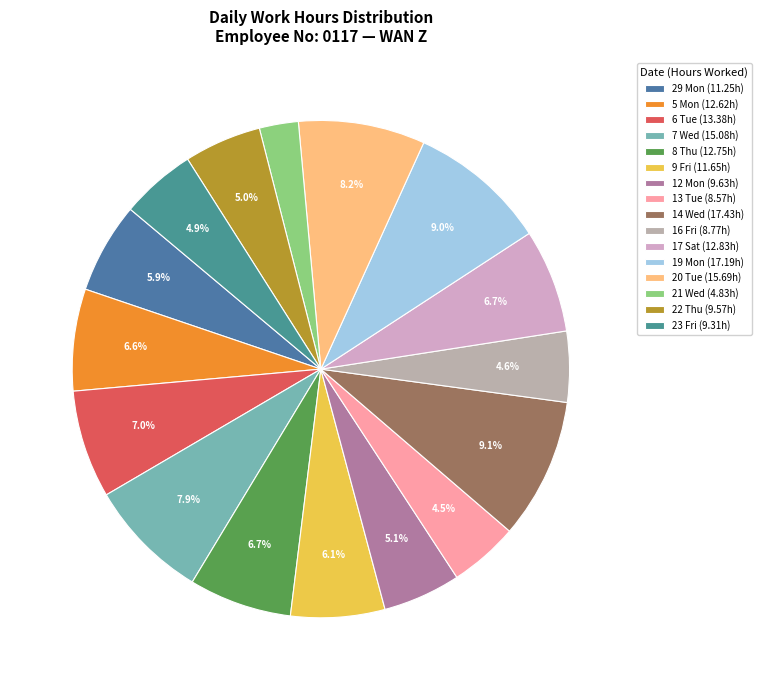

Count the number of slices in the pie.

16